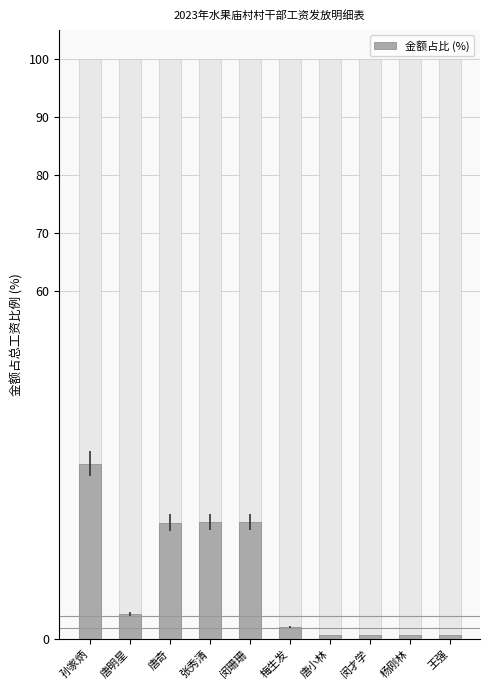

What is the ratio of the value at 孙家炳 to the value at 梅生发?

14.0